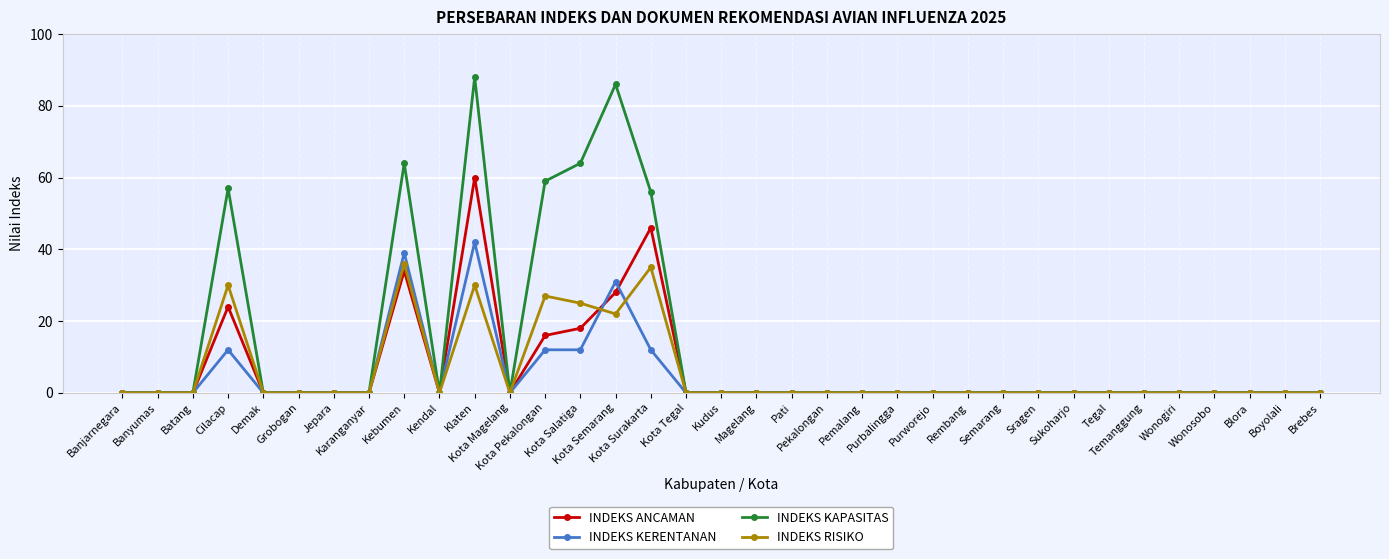

Rank the series by their maximum value, from lowest to highest.

INDEKS RISIKO, INDEKS KERENTANAN, INDEKS ANCAMAN, INDEKS KAPASITAS